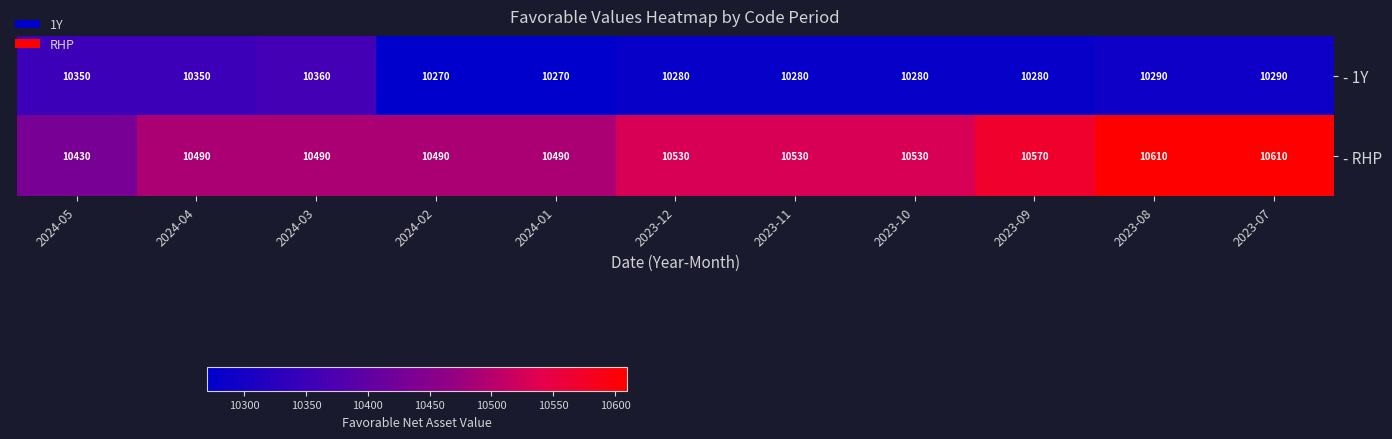

What is the lowest value of the - RHP series?

10430